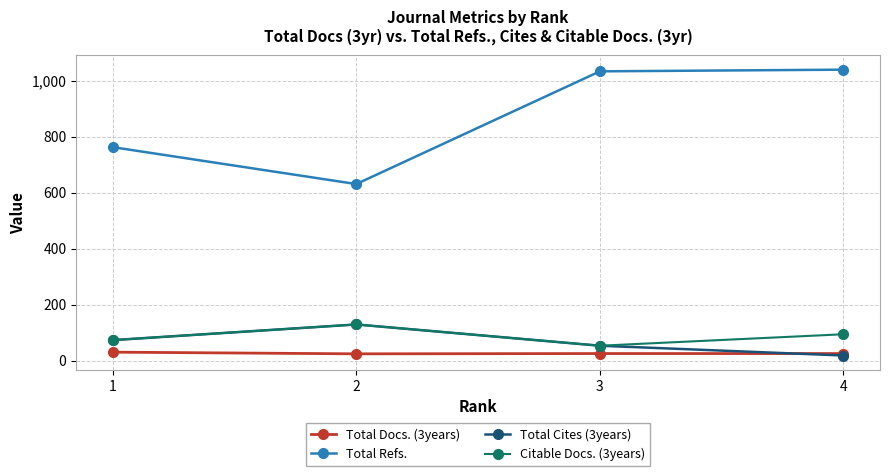

True or false: Citable Docs. (3years) and Total Refs. intersect in this chart.

False